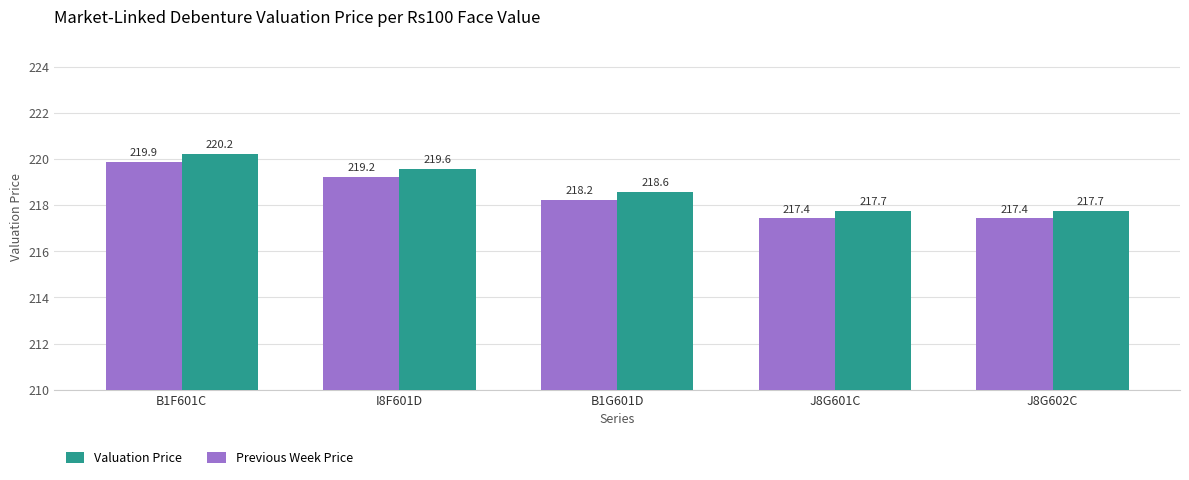

At which category is the sum across all series the highest?

B1F601C